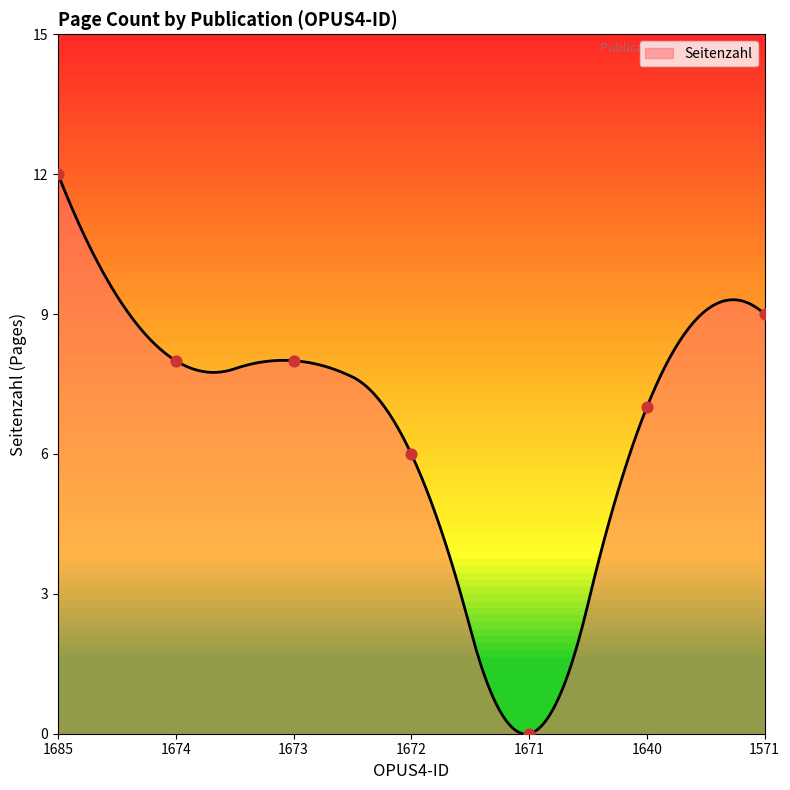

Between 1672 and 1571, which is larger?

1571